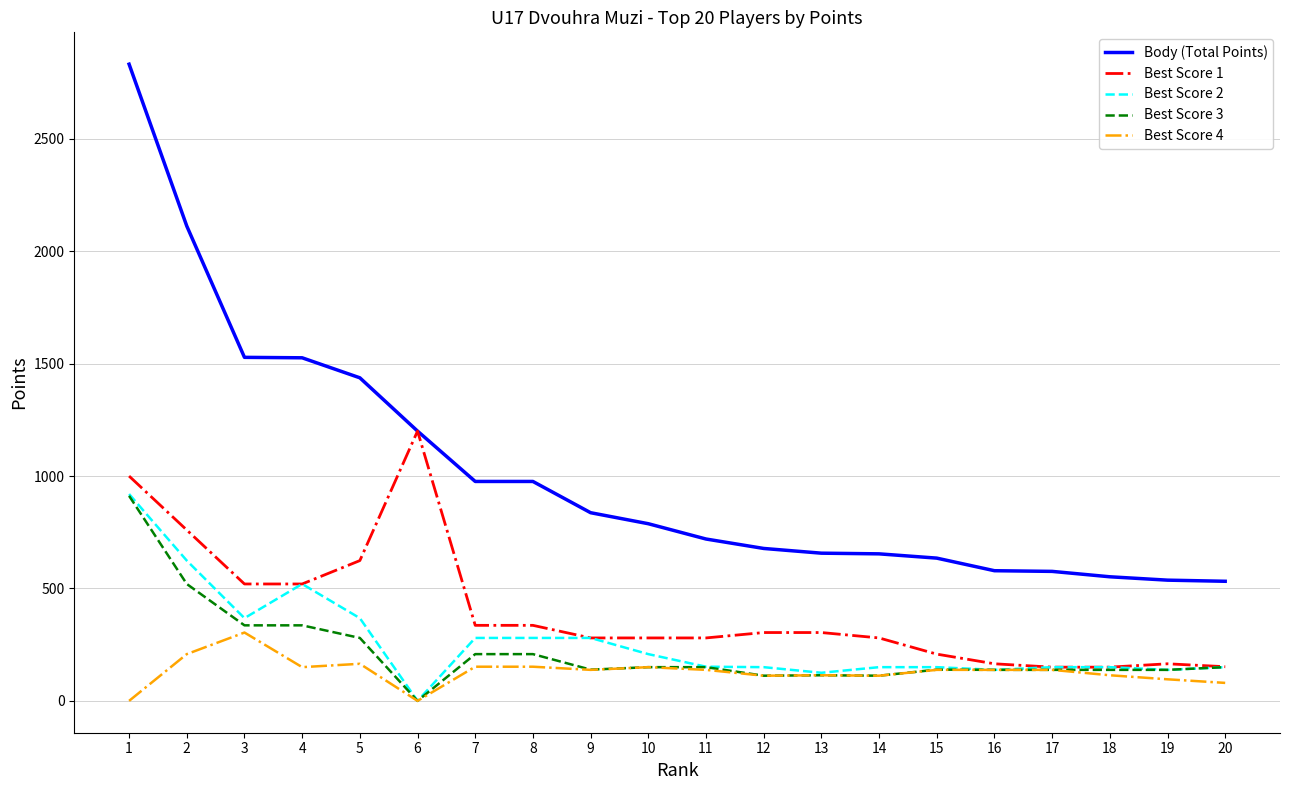

Which series has the largest total across all categories?

Body (Total Points)